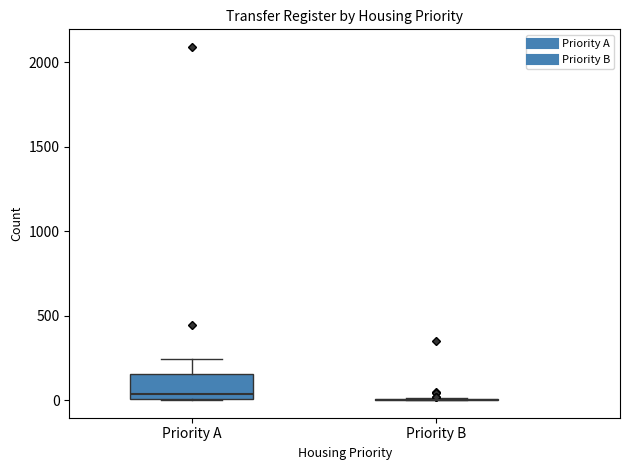

Reading left to right, read every box against the y-axis: the position of its median line, the range the box covers, and the ends of its whiskers. The values are not printed on the chart, so give them approximately, as read against the axis.

Priority A: median 50, box 0 to 150, whiskers 0 to 250
Priority B: box collapsed to a line at 0, whiskers 0 to 0